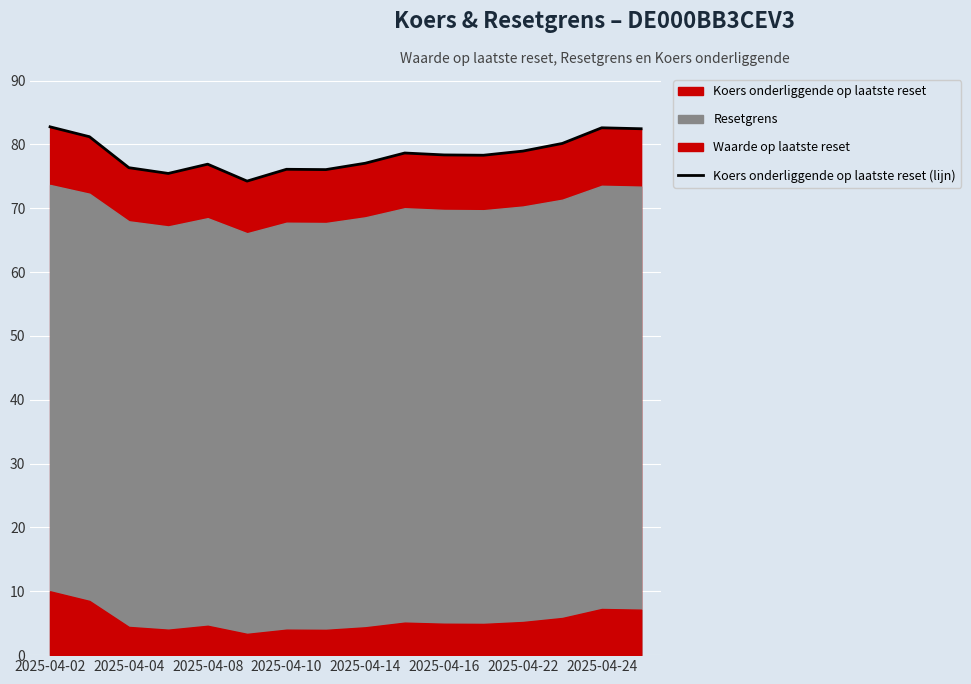

Which label corresponds to the largest value in the chart?

2025-04-02